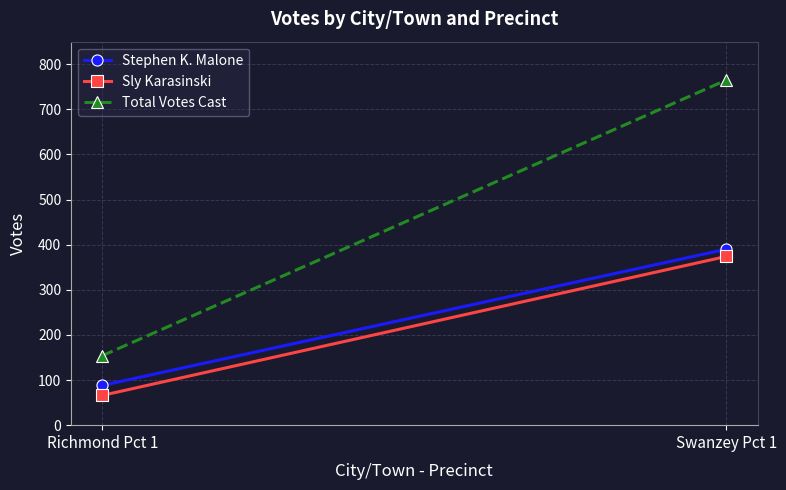

Which has a higher value, Richmond Pct 1 or Swanzey Pct 1?

Swanzey Pct 1